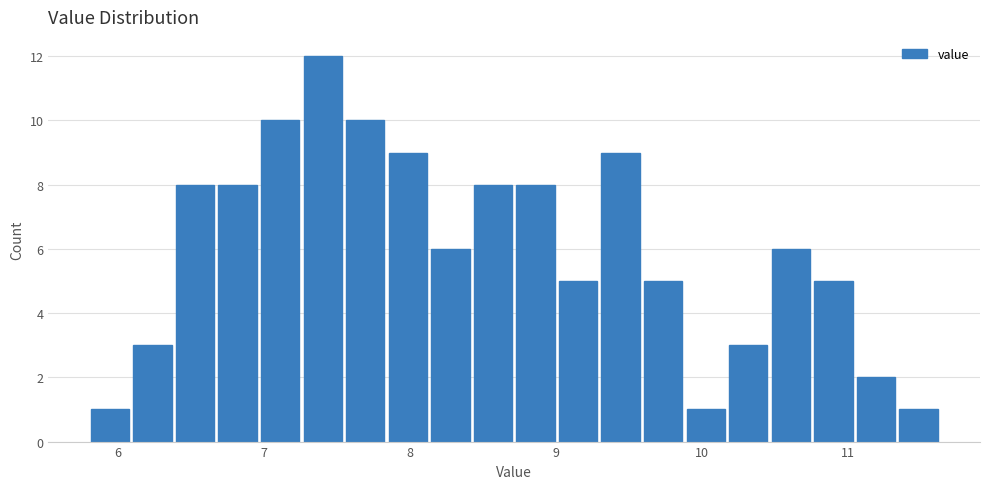

Read against the x-axis, roughly where is the centre of the tallest bar?

7.4